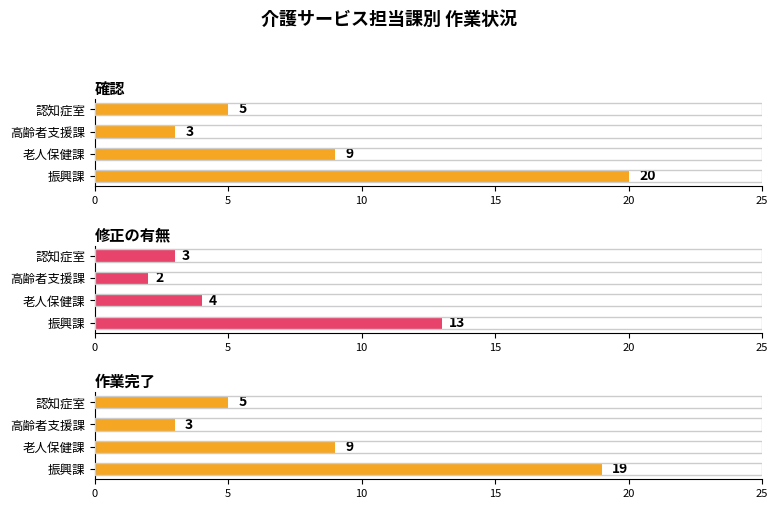

List the series in order of their peak value, highest first.

確認, 作業完了, 修正の有無